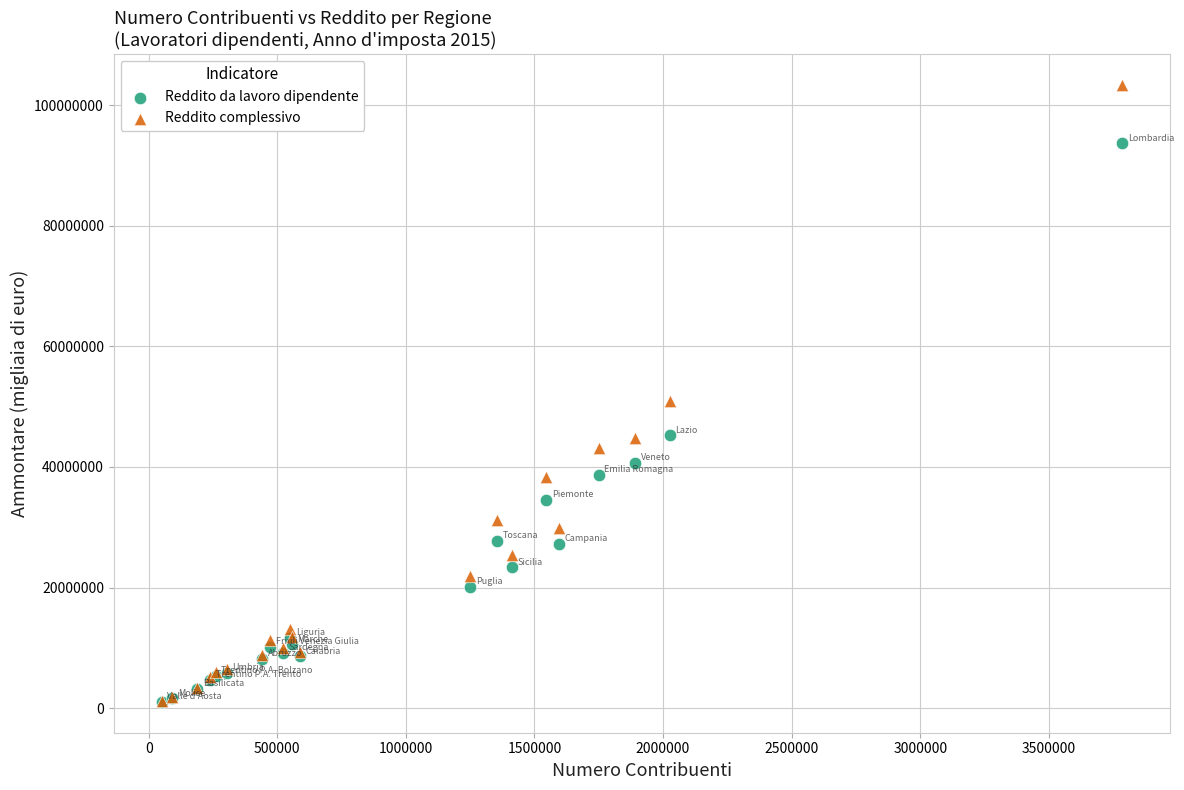

In the Reddito complessivo series, what Y value is closest to 52278356?

50980718